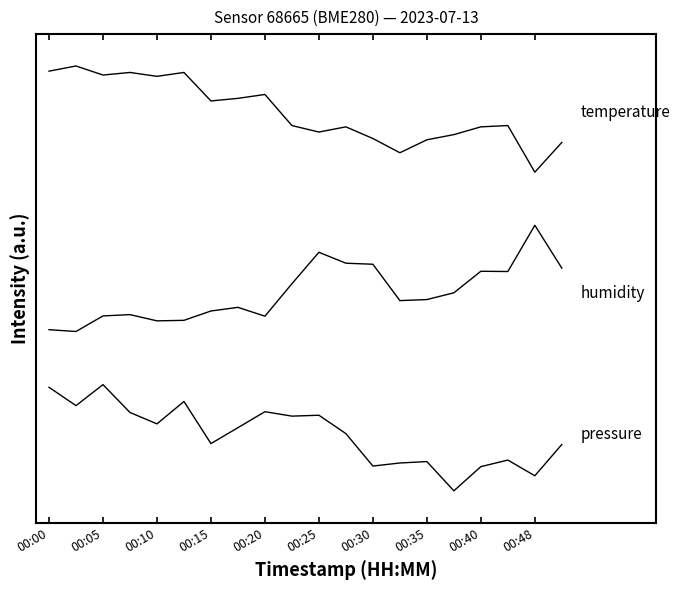

Does the chart have visible grid lines?

No